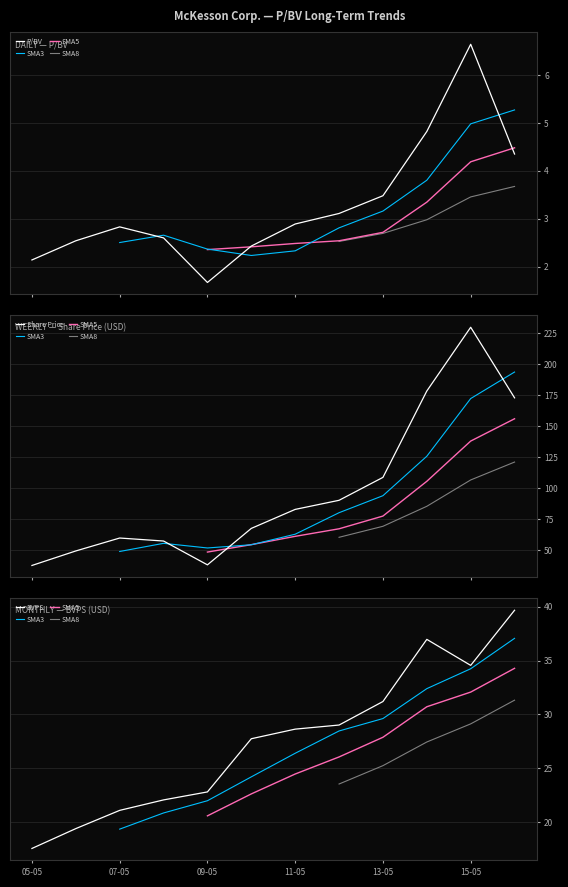

True or false: Share Price and P/BV intersect in this chart.

False